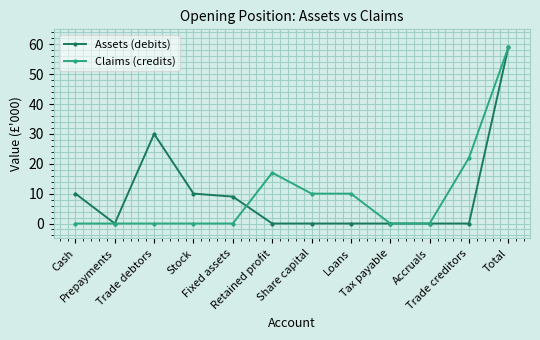

Reading left to right, what are all the values shown in this chart?

Assets (debits): 10	0	30	10	9	0	0	0	0	0	0	59
Claims (credits): 0	0	0	0	0	17	10	10	0	0	22	59